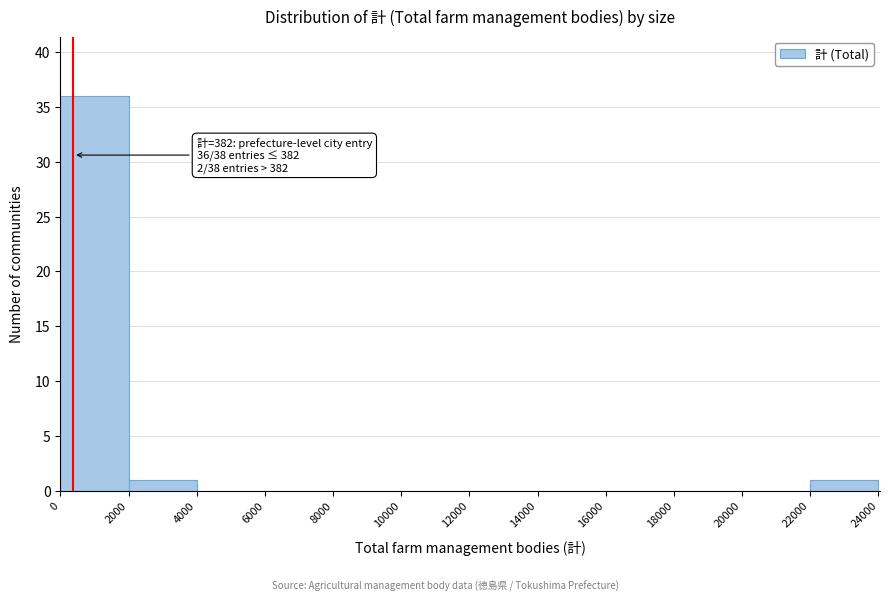

Over which range of the x-axis is the bar tallest?

0 to 2000